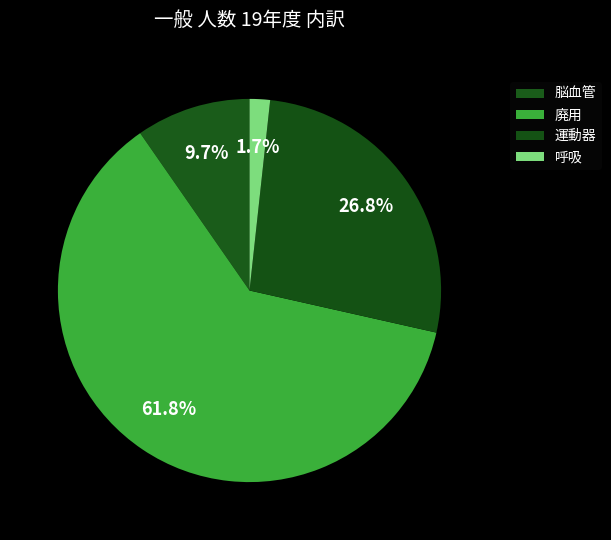

How many slices are in this pie chart?

4